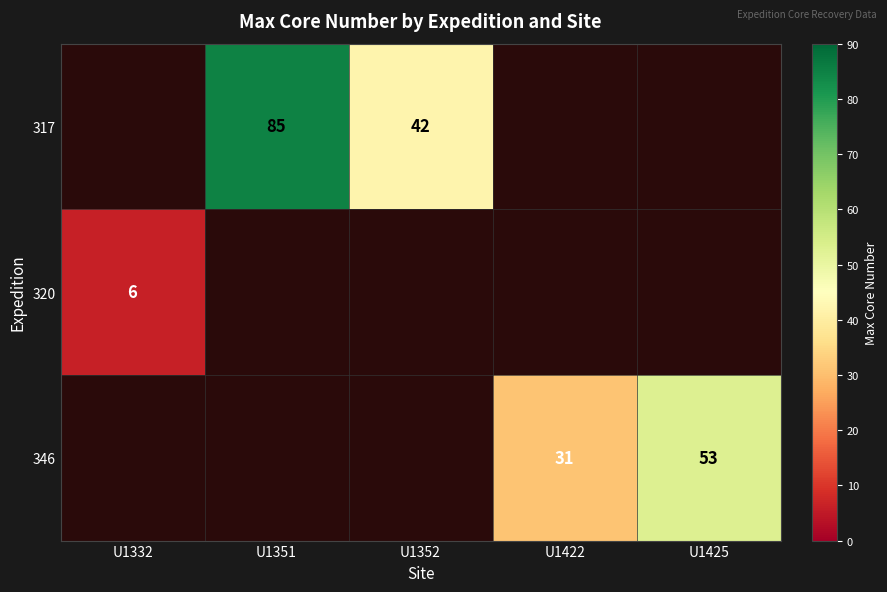

True or false: 320 has a value of 1 at U1332.

False